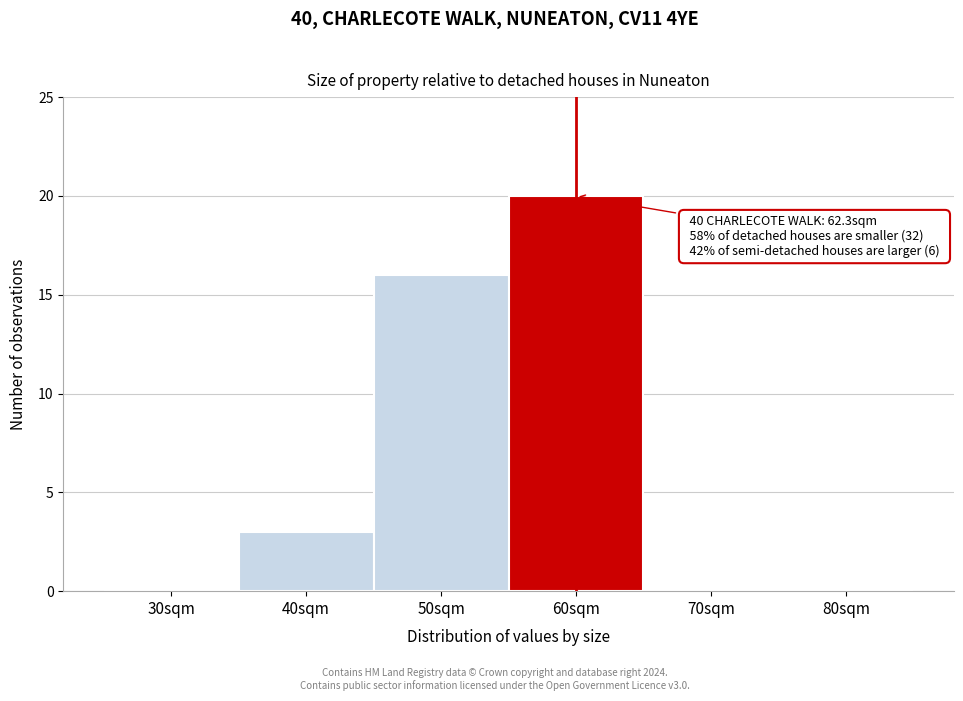

Reading left to right, transcribe all the data shown in this chart.

30sqm=0	40sqm=3	50sqm=16	60sqm=20	70sqm=0	80sqm=0